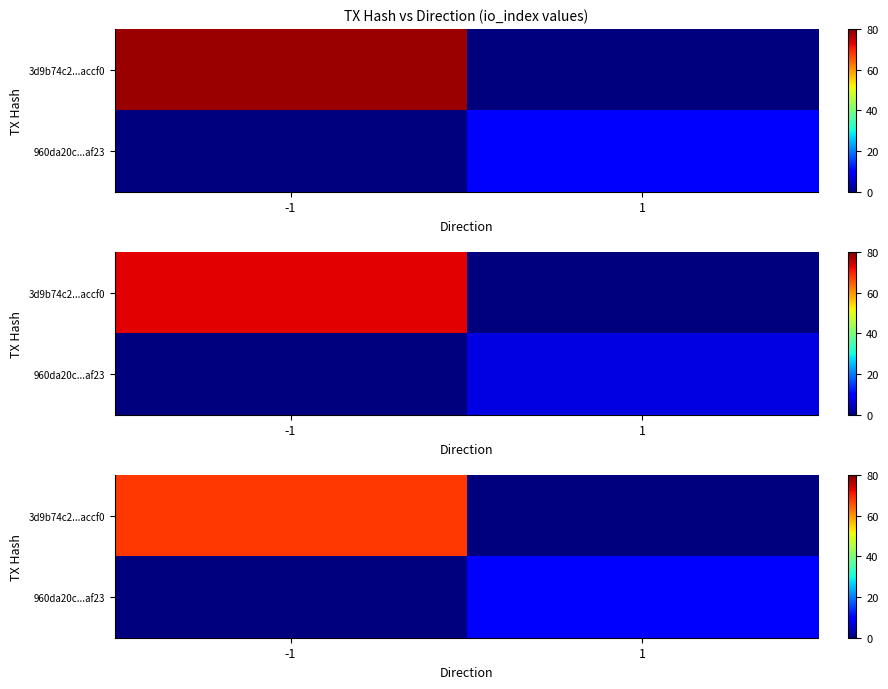

What is the sum of all 960da20c...af23 values?

9